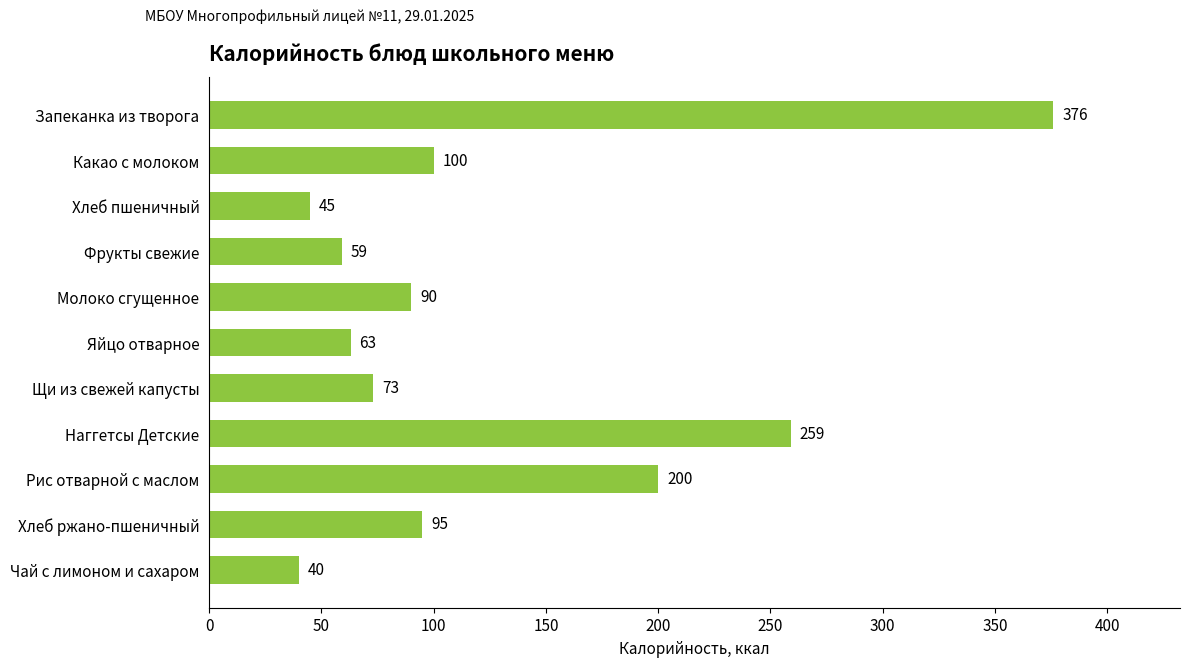

Reading bottom to top, what are all the values shown in this chart?

40	95	200	259	73	63	90	59	45	100	376